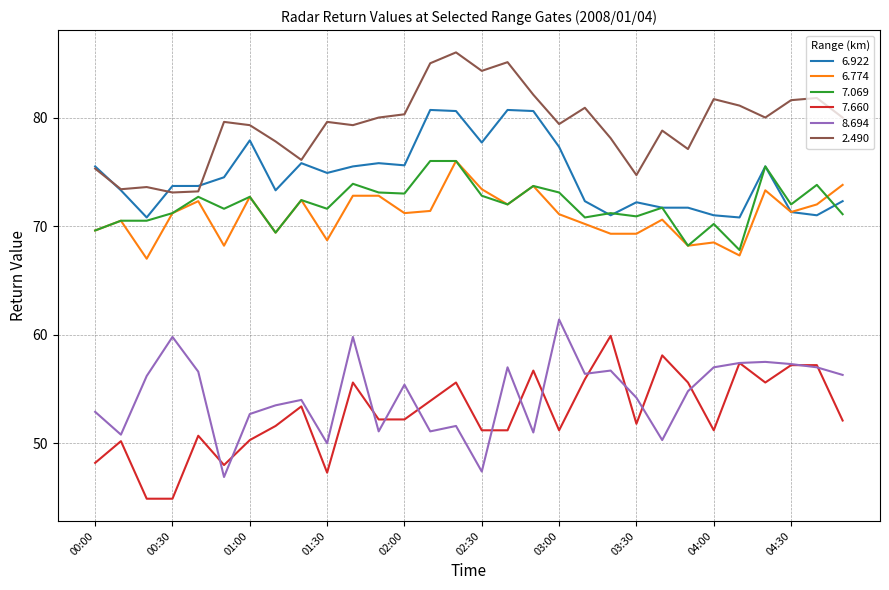

Which series has the largest total across all categories?

2.490